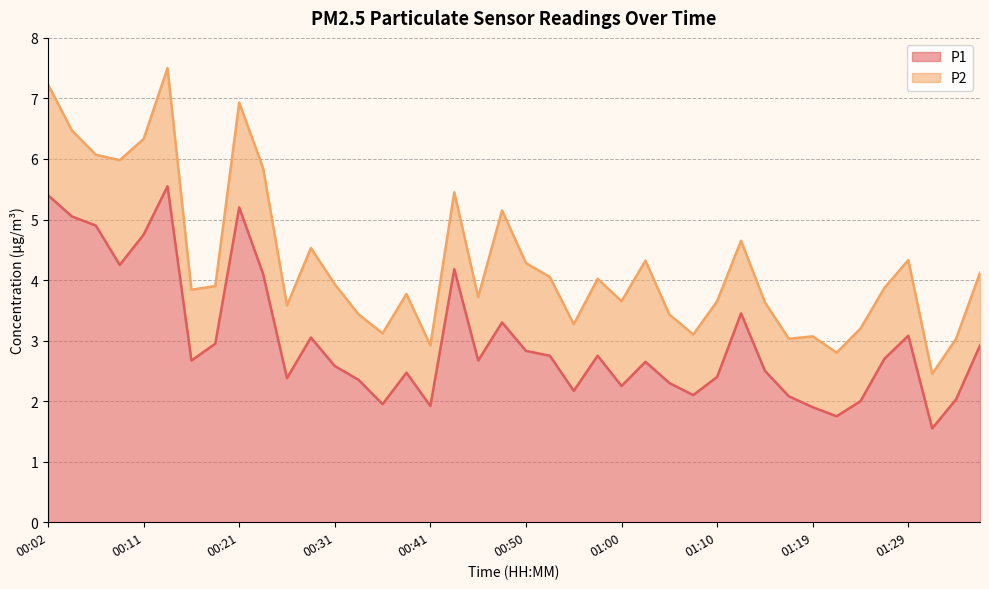

What is the label of the 27th point from the right?

00:33